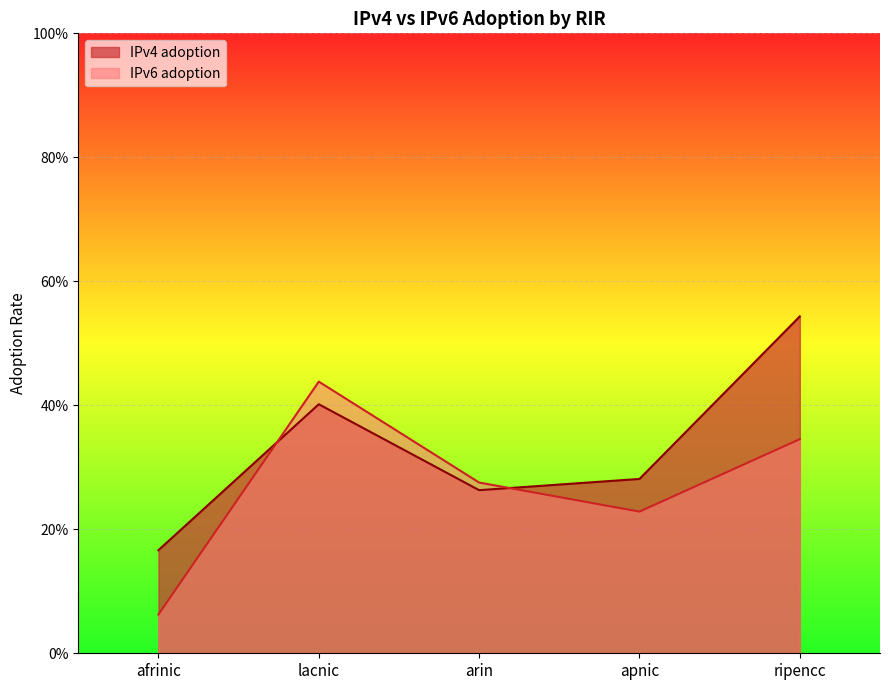

How many interior local valleys does the IPv4 adoption series have?

1